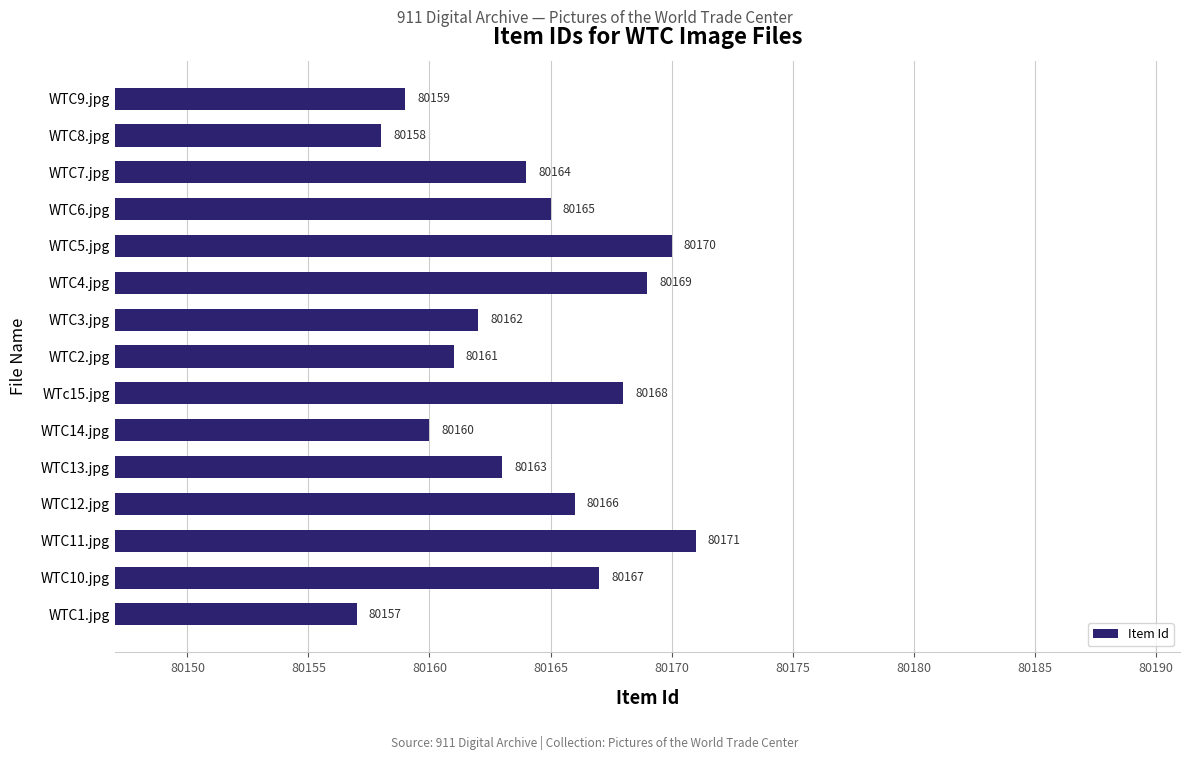

True or false: the data shows 80165 at WTC6.jpg.

True